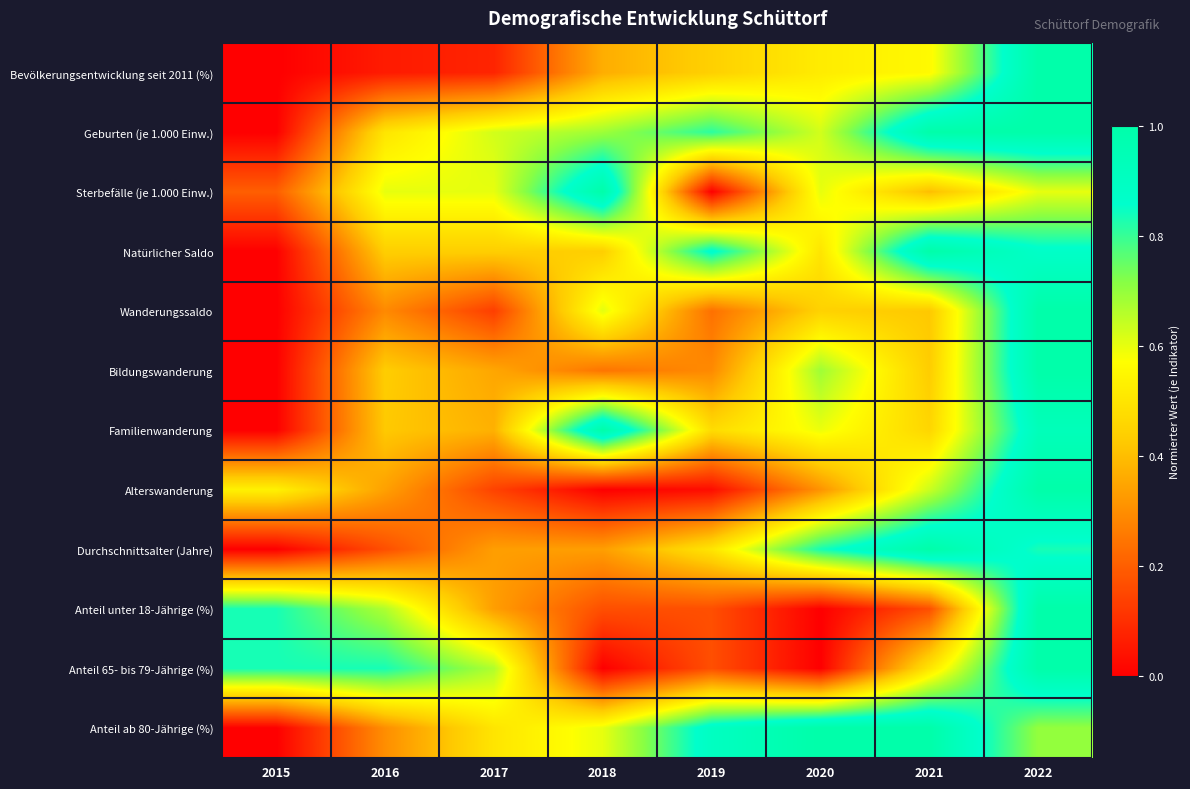

Which has a higher value, 2022 or 2021?

2022